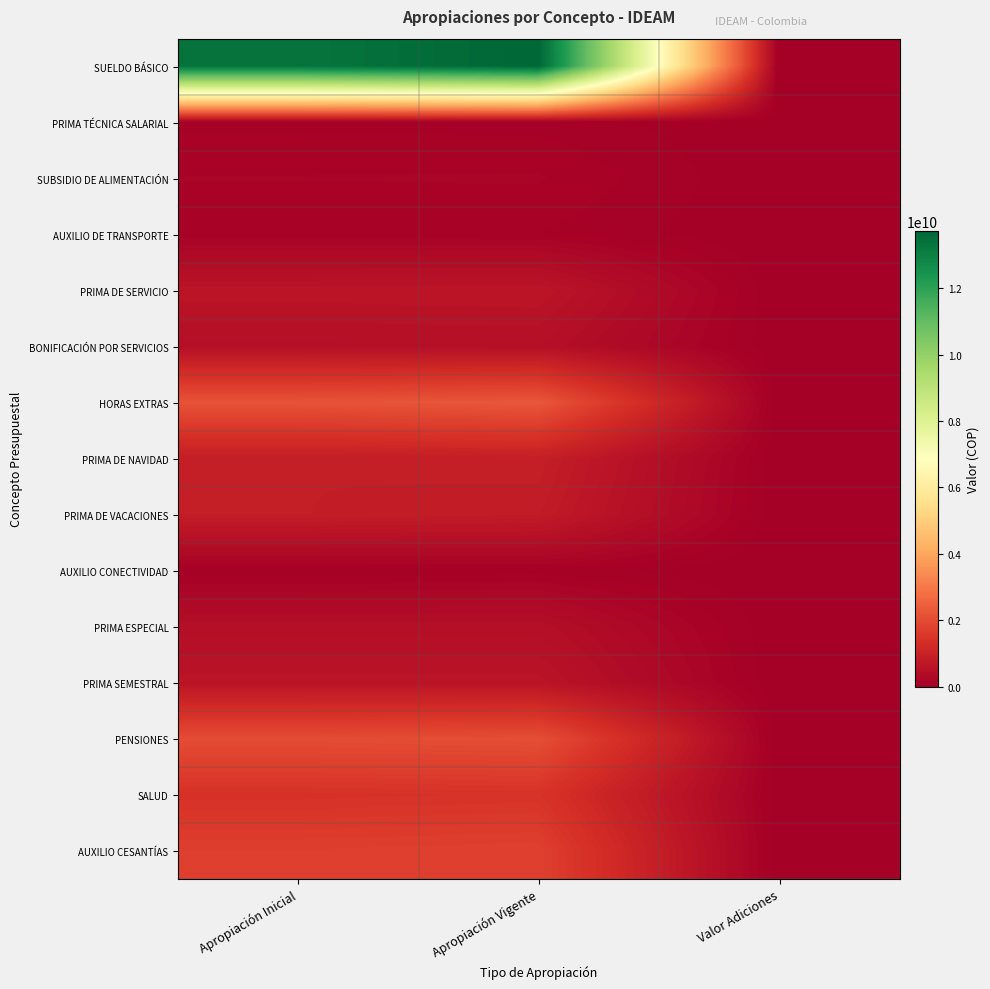

At which category is the sum across all series the highest?

Apropiación Vigente